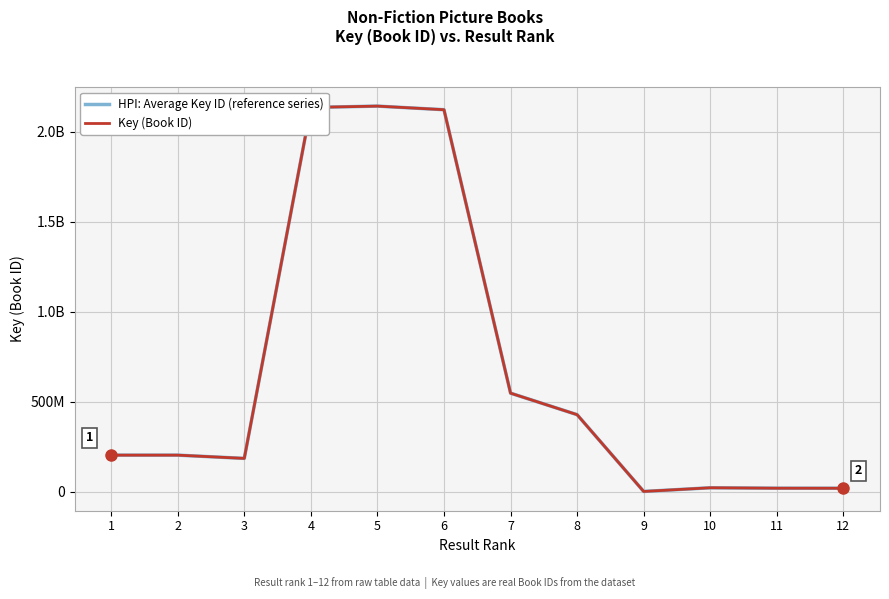

Does the chart display data point markers on the line(s)?

No